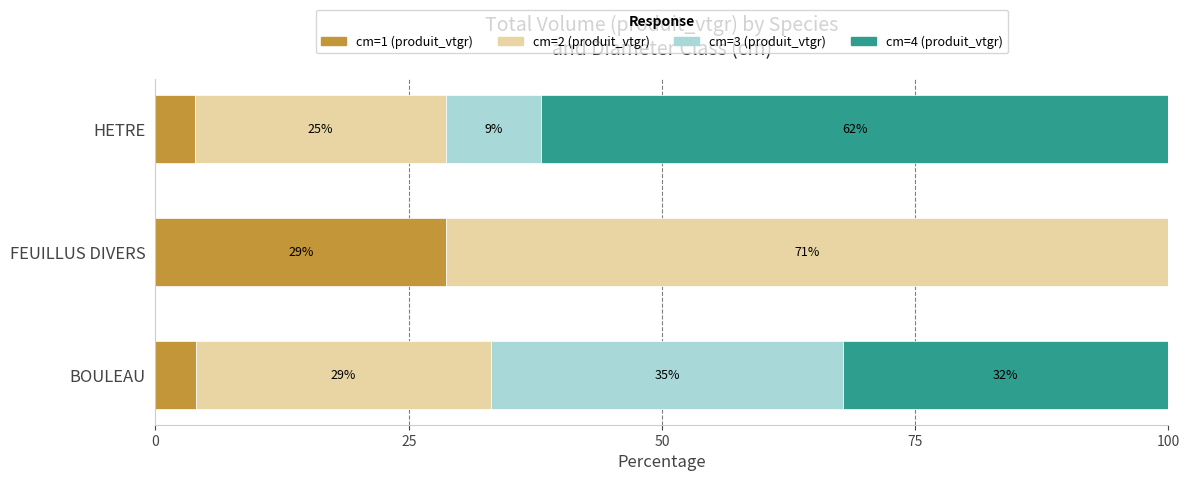

Reading left to right, transcribe all the data shown in this chart.

cm=1 (produit_vtgr): 4.0	28.7	3.9
cm=2 (produit_vtgr): 29.2	71.3	24.8
cm=3 (produit_vtgr): 34.7	0.0	9.4
cm=4 (produit_vtgr): 32.2	0.0	61.9